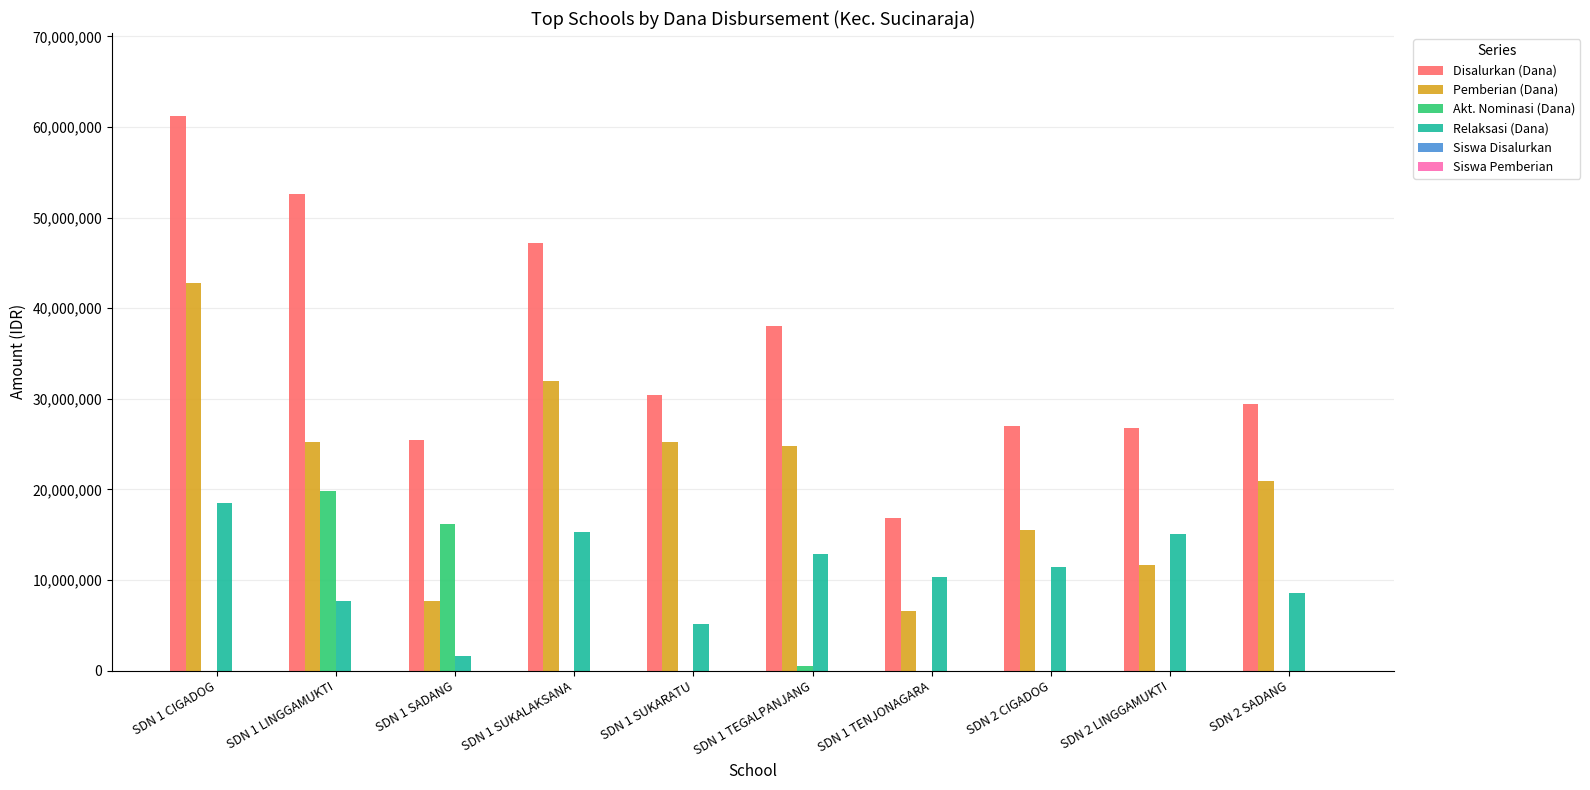

Which series changed the most between SDN 1 LINGGAMUKTI and SDN 1 SADANG?

Disalurkan (Dana)